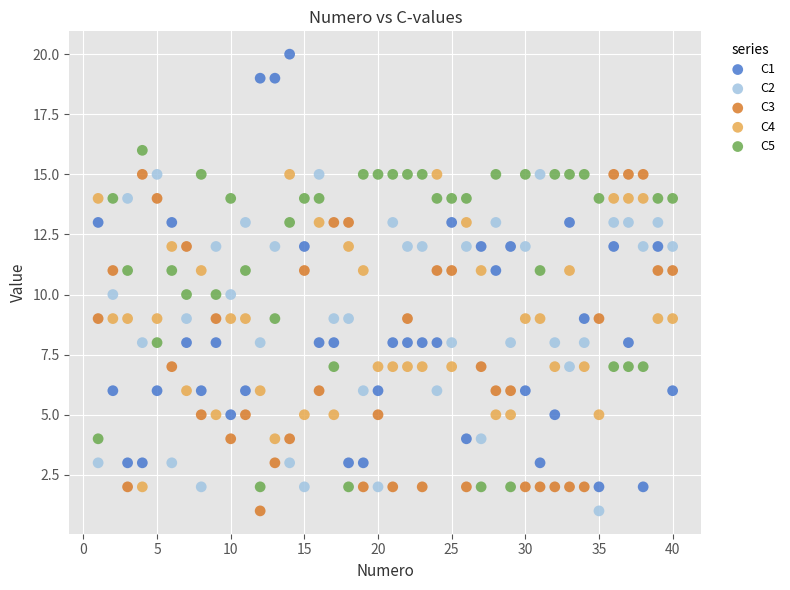

Across all data points, what is the range of Y values (max minus min)?

19